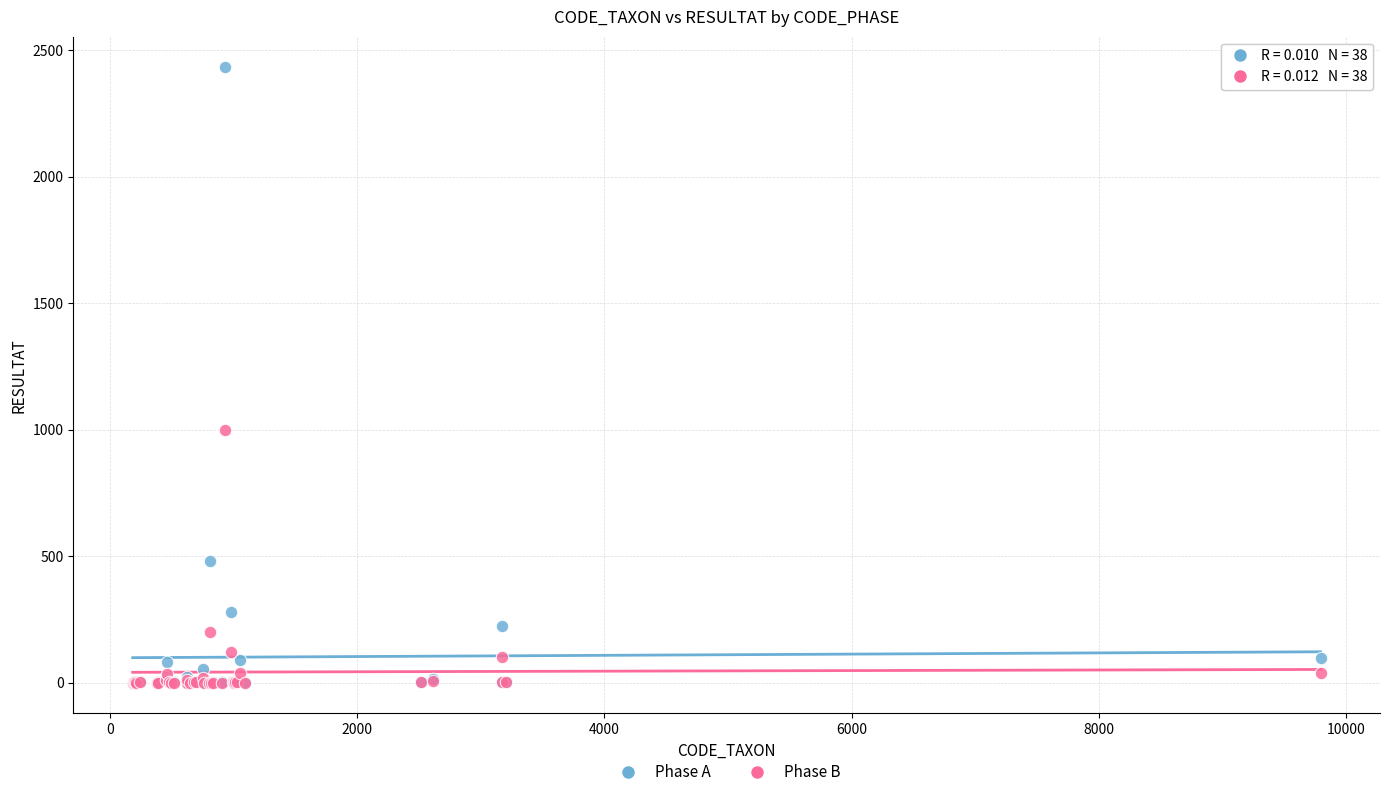

Across all series, what Y value is closest to 1216?

1000